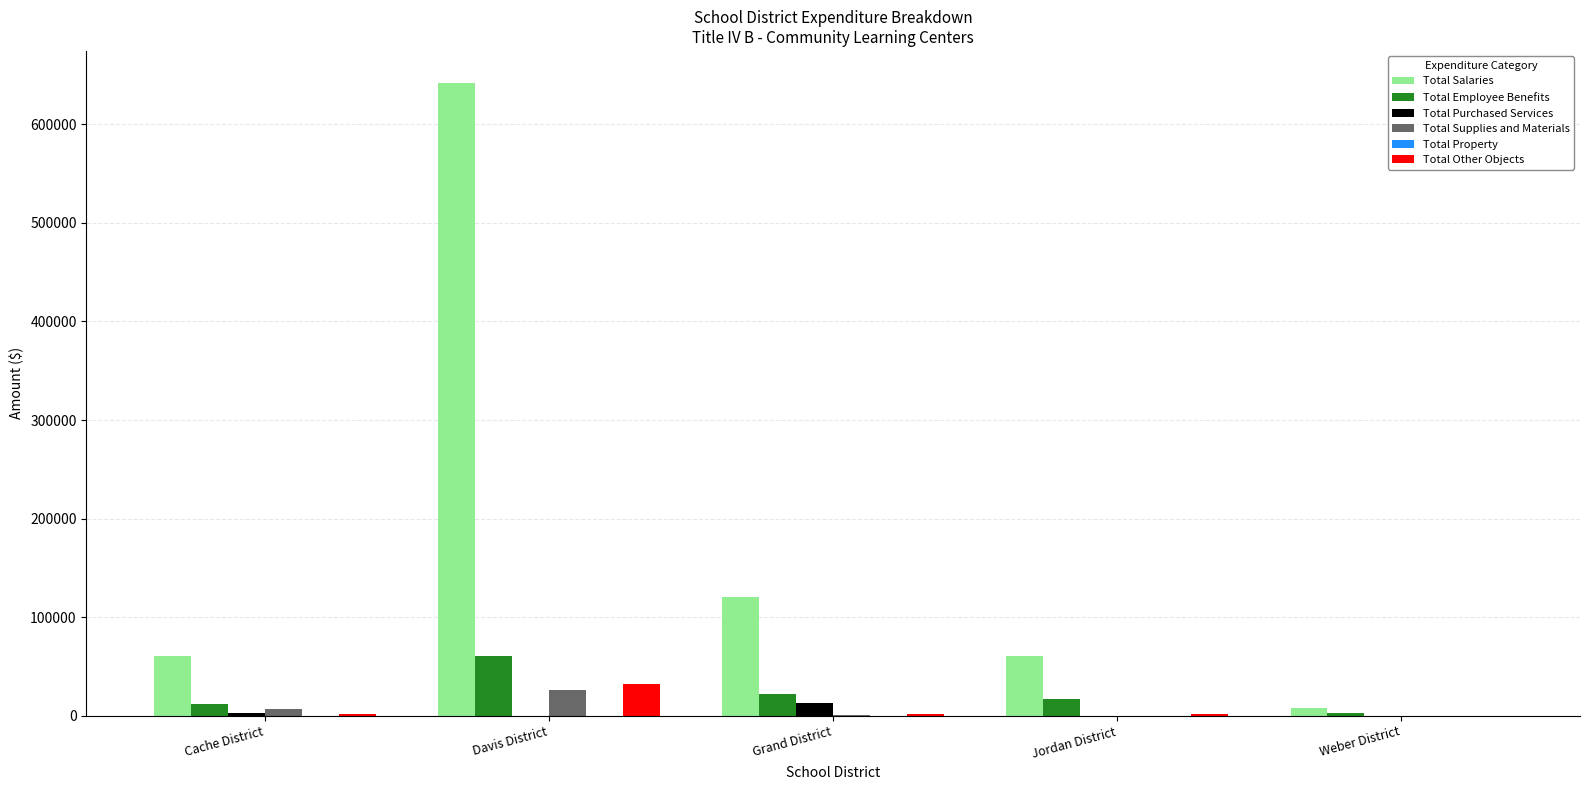

Is it true that Total Salaries equals 92336.3 at Cache District?

False